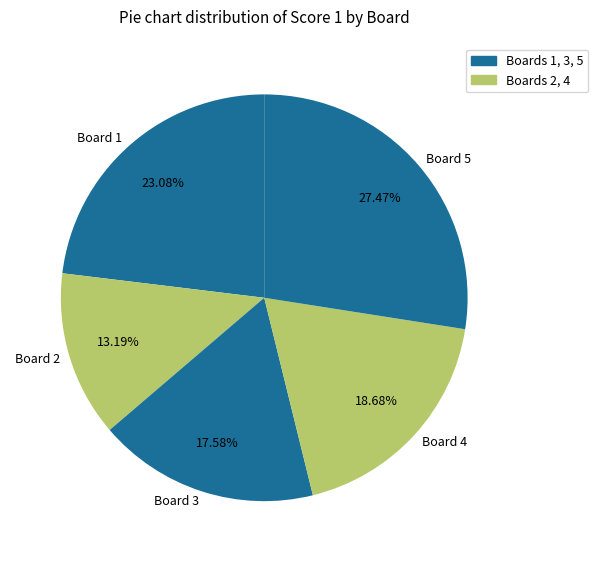

Is the sum of Board 2 and Board 4 greater than half?

No